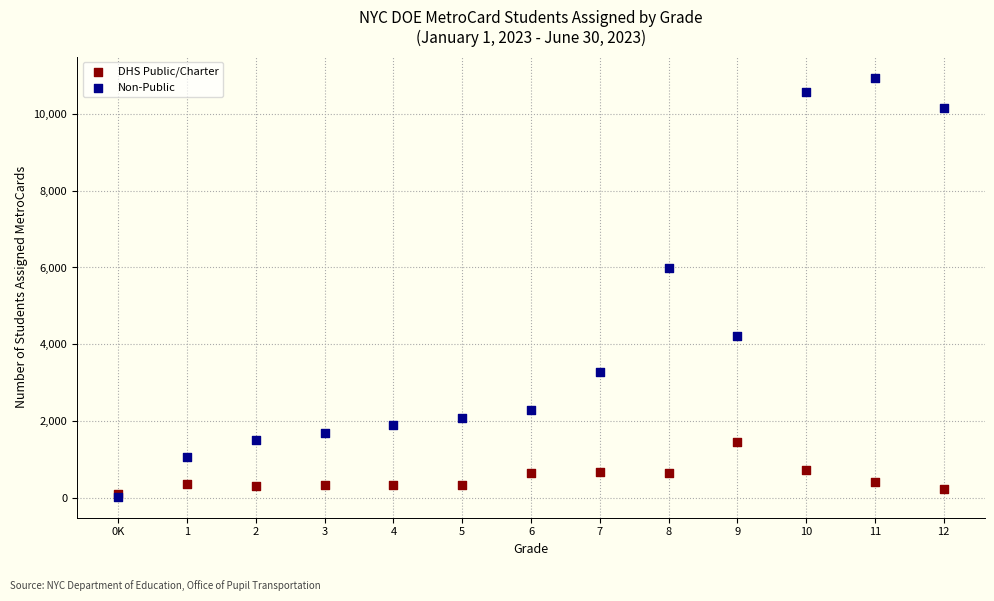

What are all the series names shown in the legend?

DHS Public/Charter, Non-Public